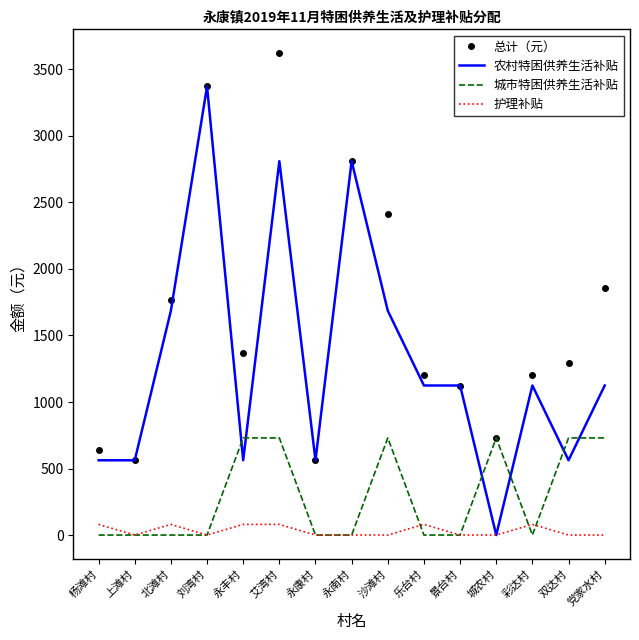

Where does the 农村特困供养生活补贴 series first go above 1124?

北滩村